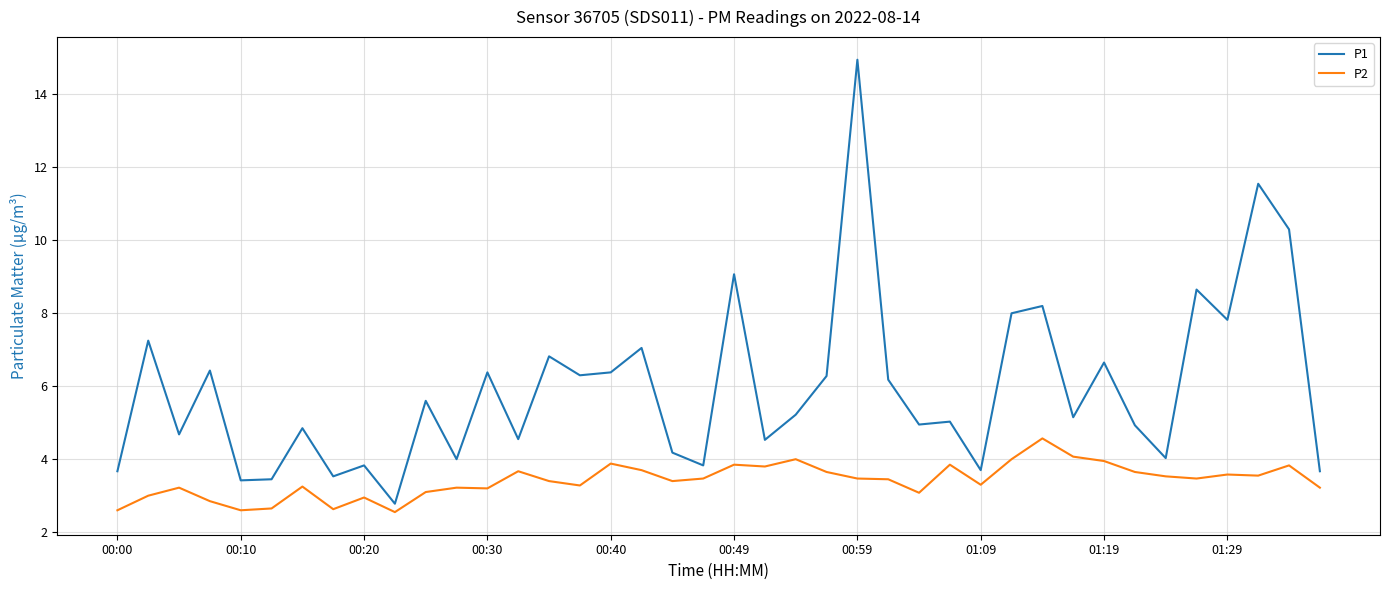

True or false: P2 and P1 cross at least once.

False